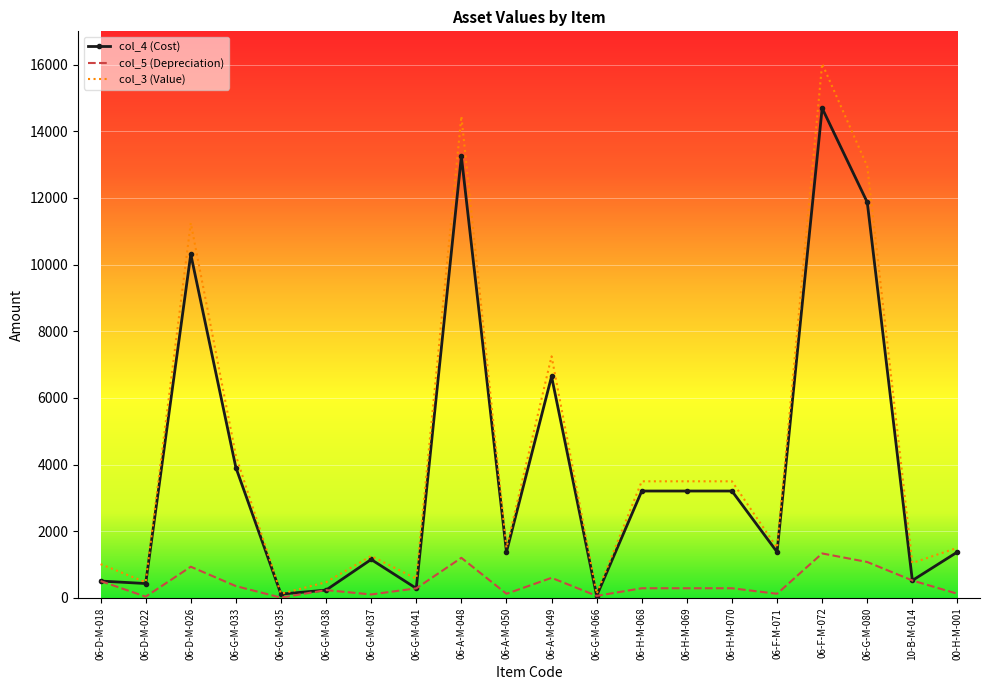

Between 06-D-M-026 and 06-A-M-048, which series saw the biggest shift?

col_3 (Value)